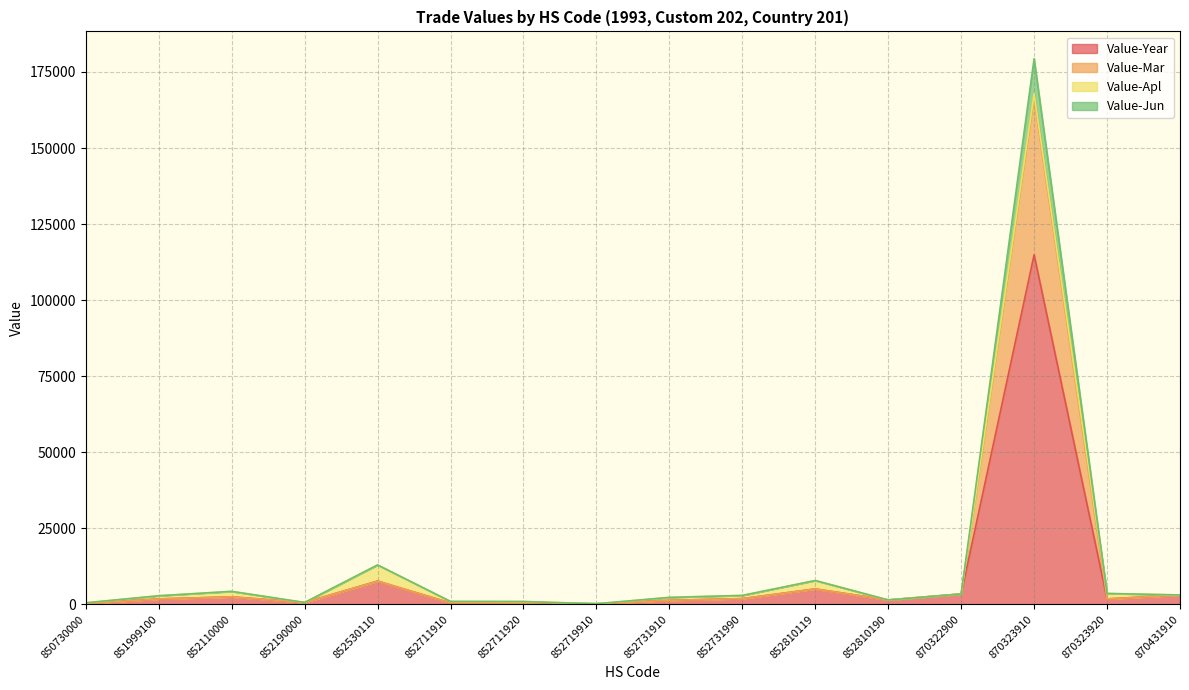

At which category is the sum across all series the highest?

870323910